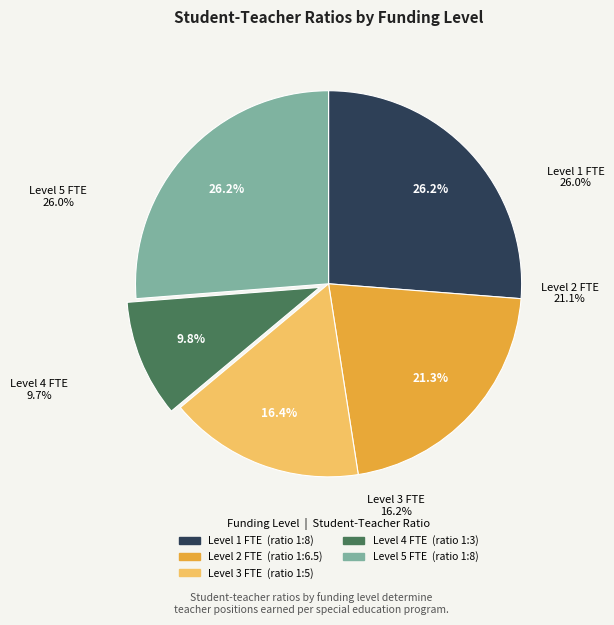

The Level 3 FTE slice represents 16% of the pie. True or false?

True